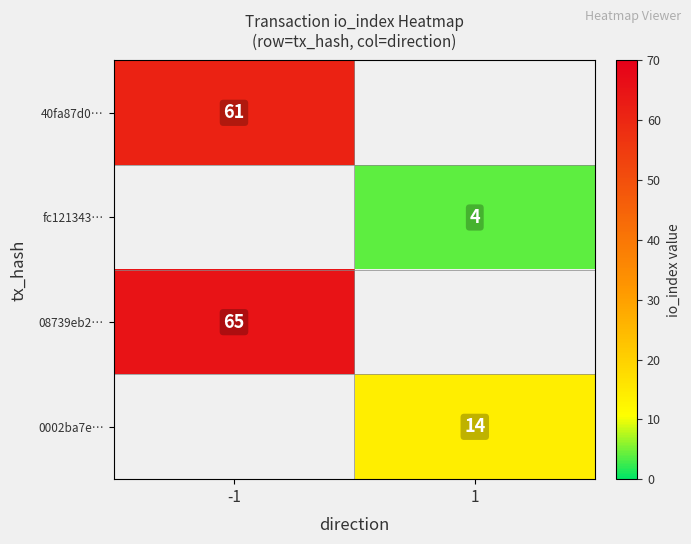

Is it true that fc121343… equals 4 at 1?

True